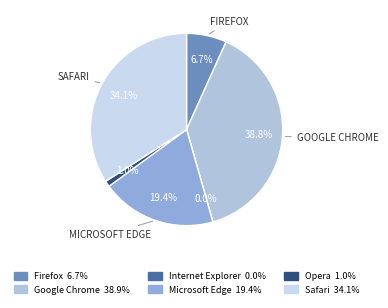

Which category has the smallest portion of the pie?

Internet Explorer